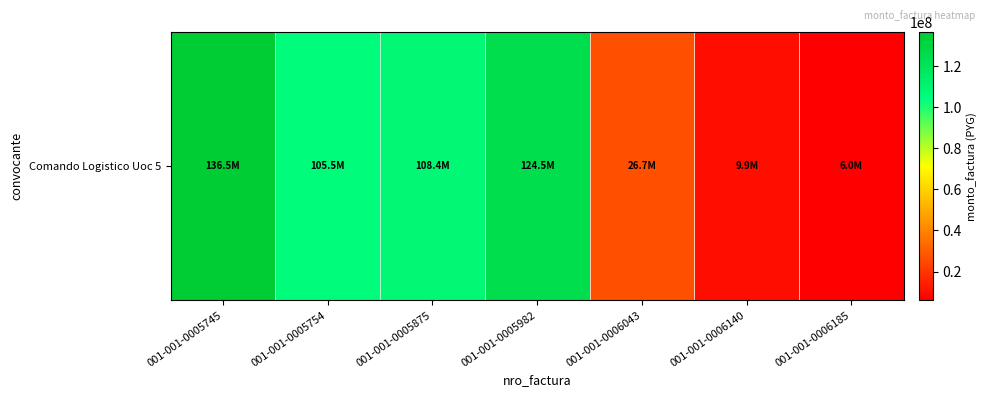

List the labels in order of value, largest first.

001-001-0005745, 001-001-0005982, 001-001-0005875, 001-001-0005754, 001-001-0006043, 001-001-0006140, 001-001-0006185